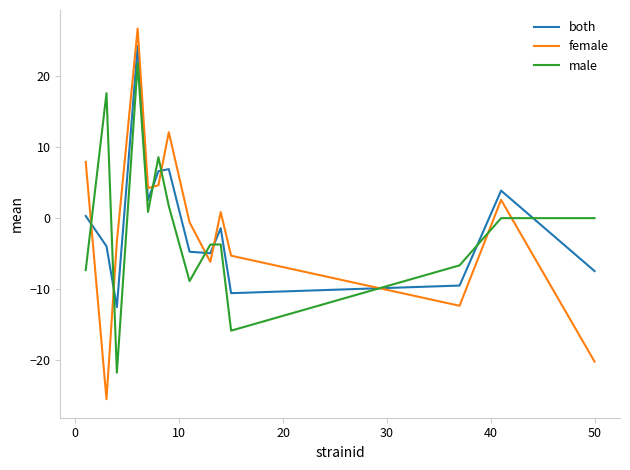

True or false: male has more than 2 points higher than both neighbors.

True